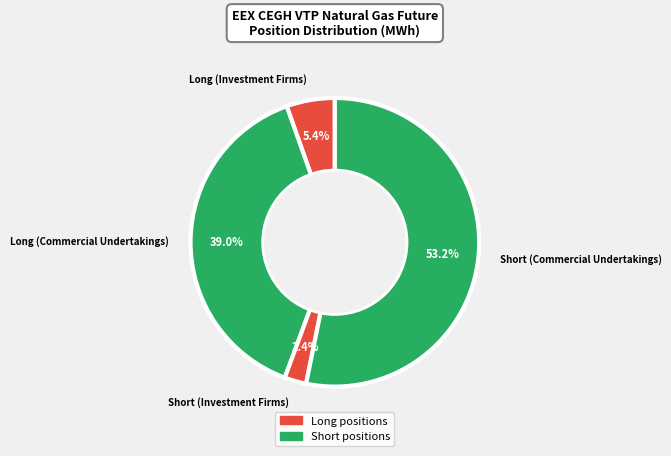

Which has a higher value, Long (Investment Firms) or Long (Commercial Undertakings)?

Long (Commercial Undertakings)